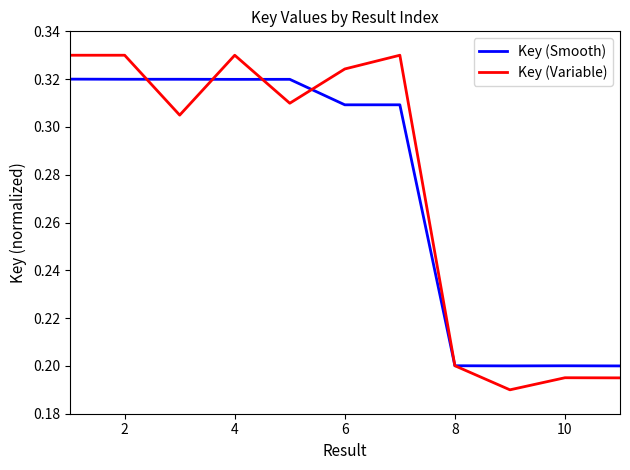

Rank the series by their maximum value, from highest to lowest.

Key (Variable), Key (Smooth)